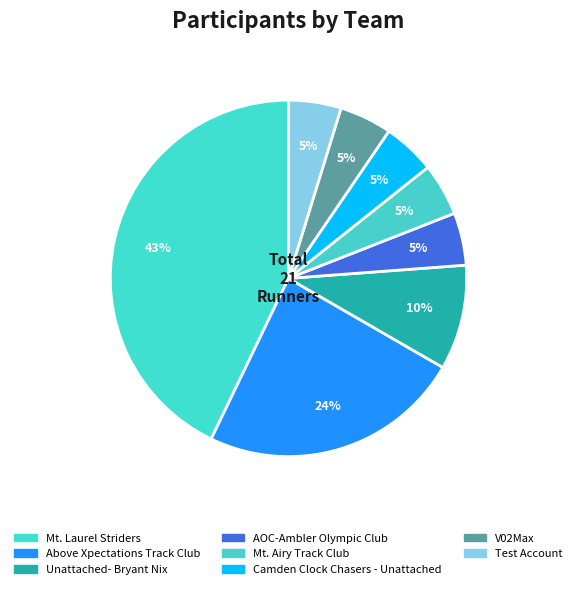

Count the number of slices in the pie.

8